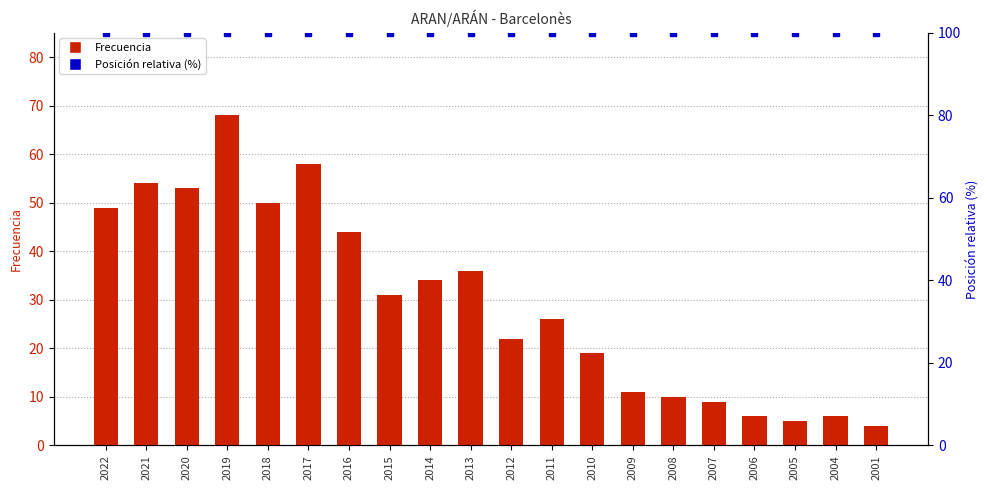

List the series in order of their overall mean, lowest first.

Frecuencia, Posición relativa (%)